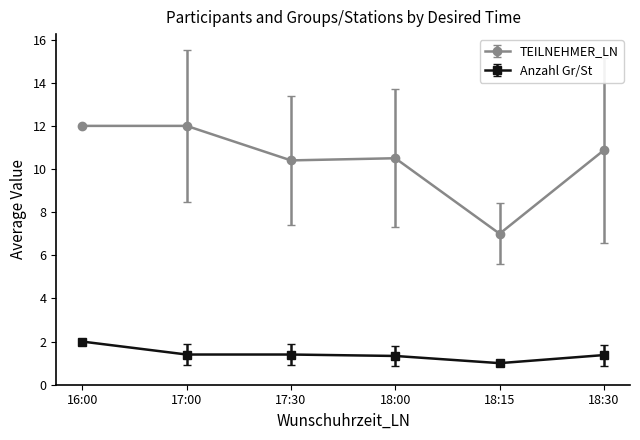

How many lines are shown in the chart?

2